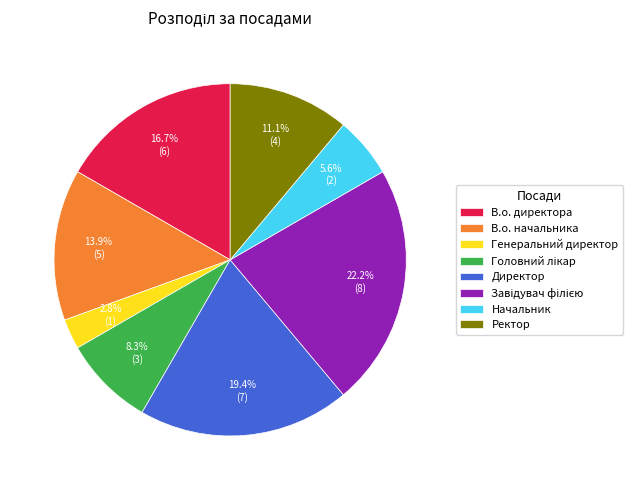

How many slices are in this pie chart?

8